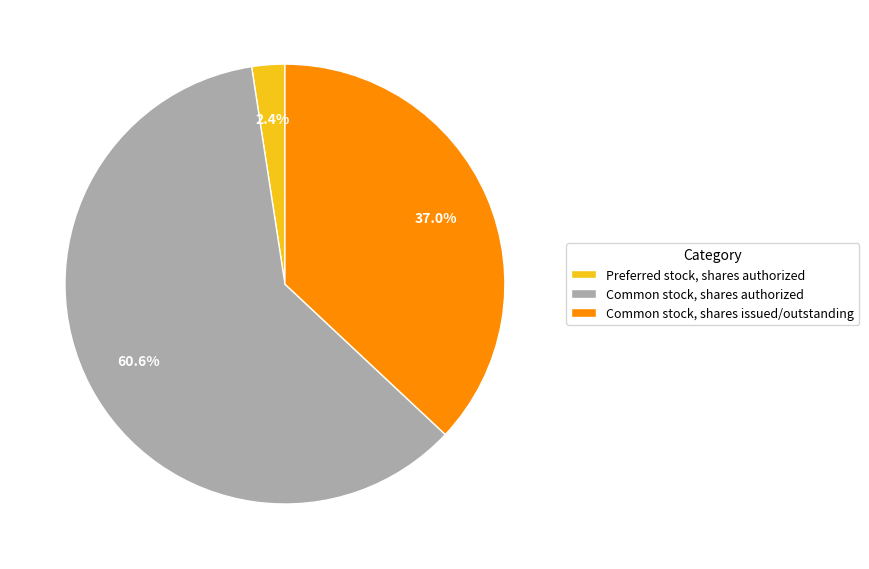

True or false: Preferred stock, shares authorized accounts for 2% of the total.

True